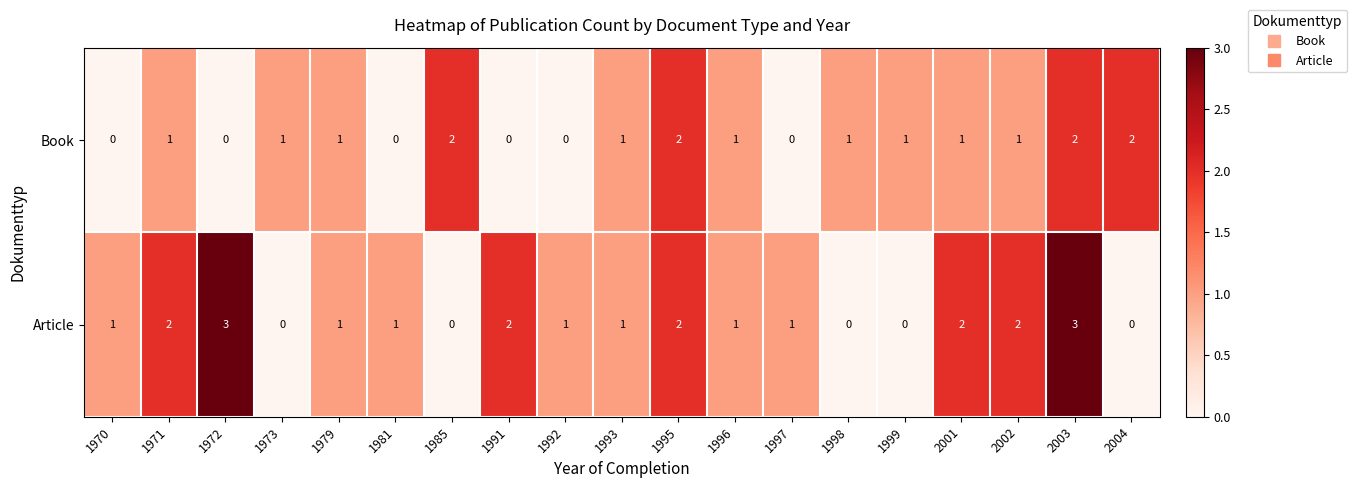

True or false: Book has a value of 2 at 1985.

True